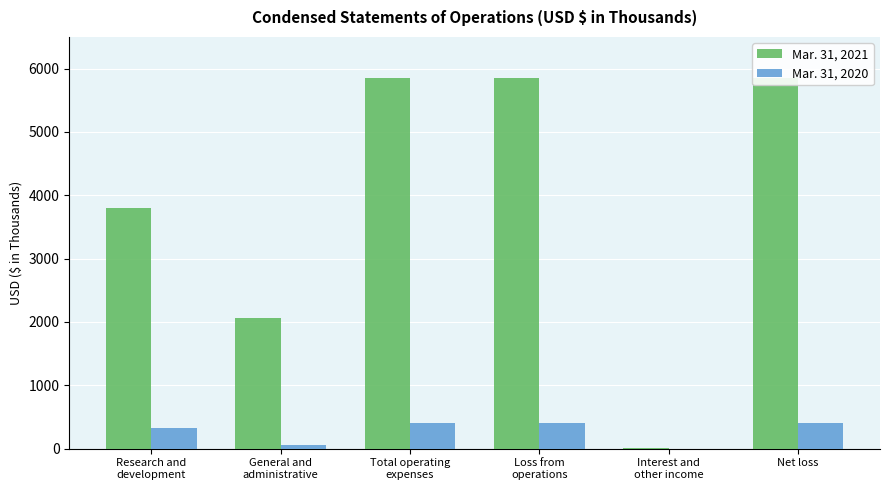

What is the maximum value shown in the chart?

5857